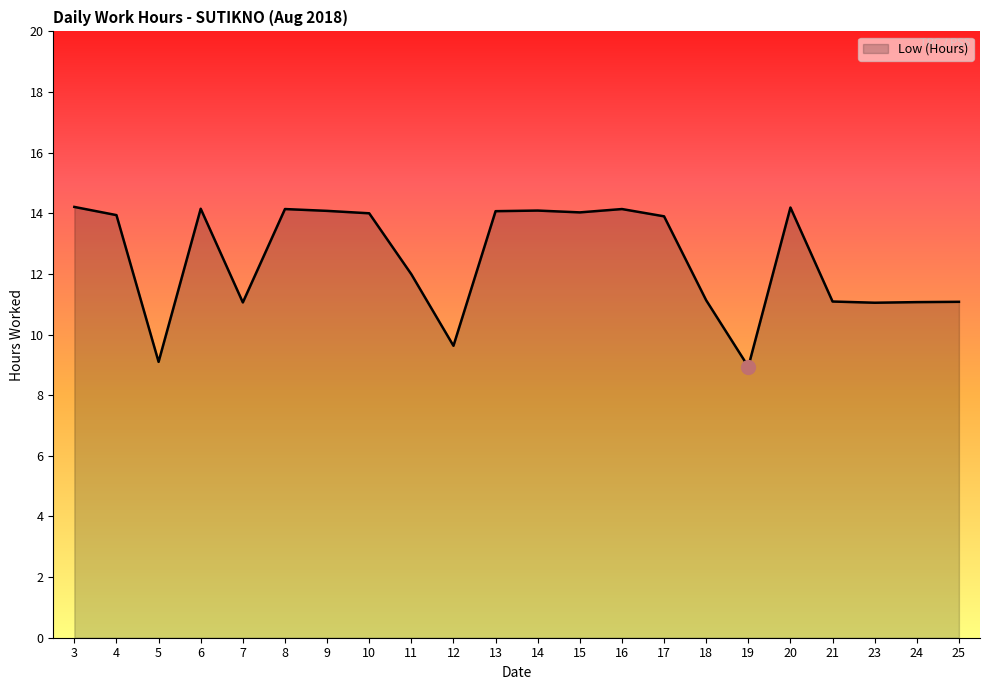

What is the ratio of the value at 9 to the value at 10?

1.0